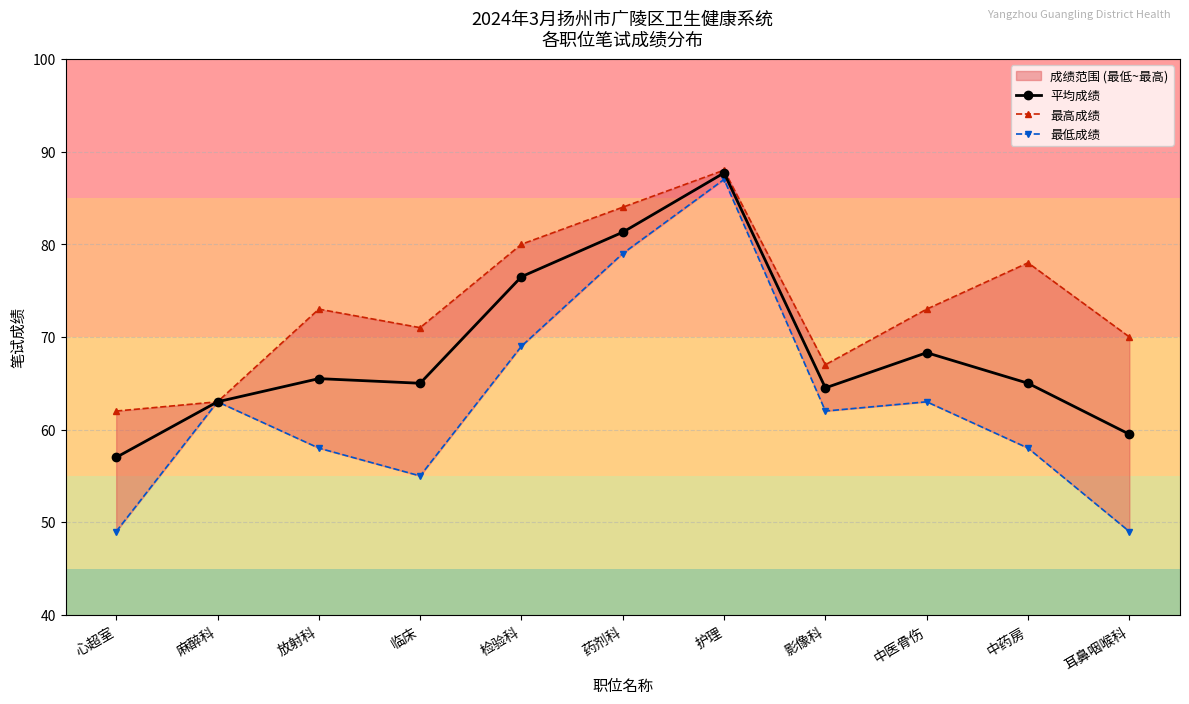

What is the label of the 3rd point from the left?

放射科